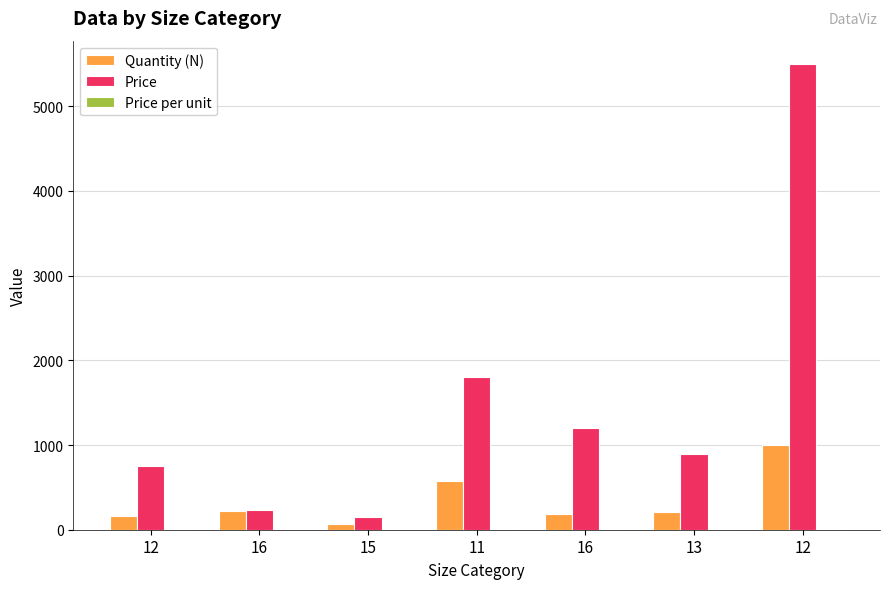

Are the bars horizontal?

No